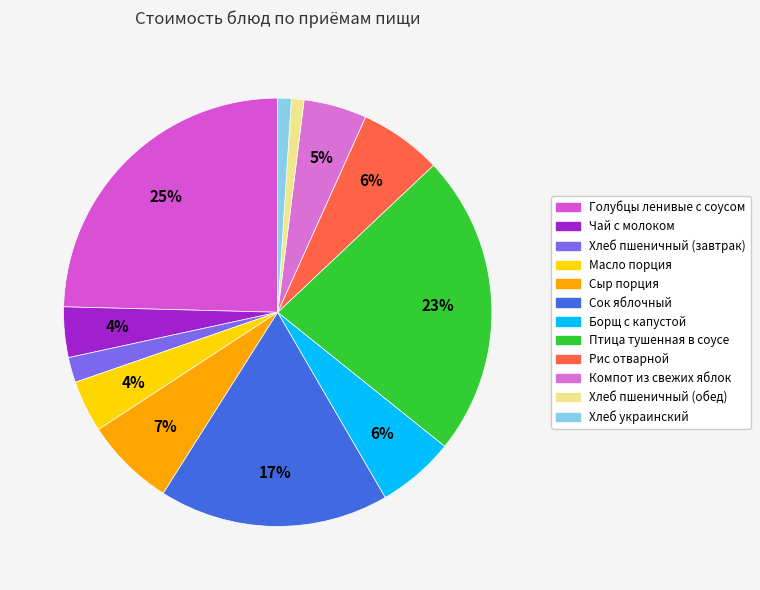

How many slices are in this pie chart?

12